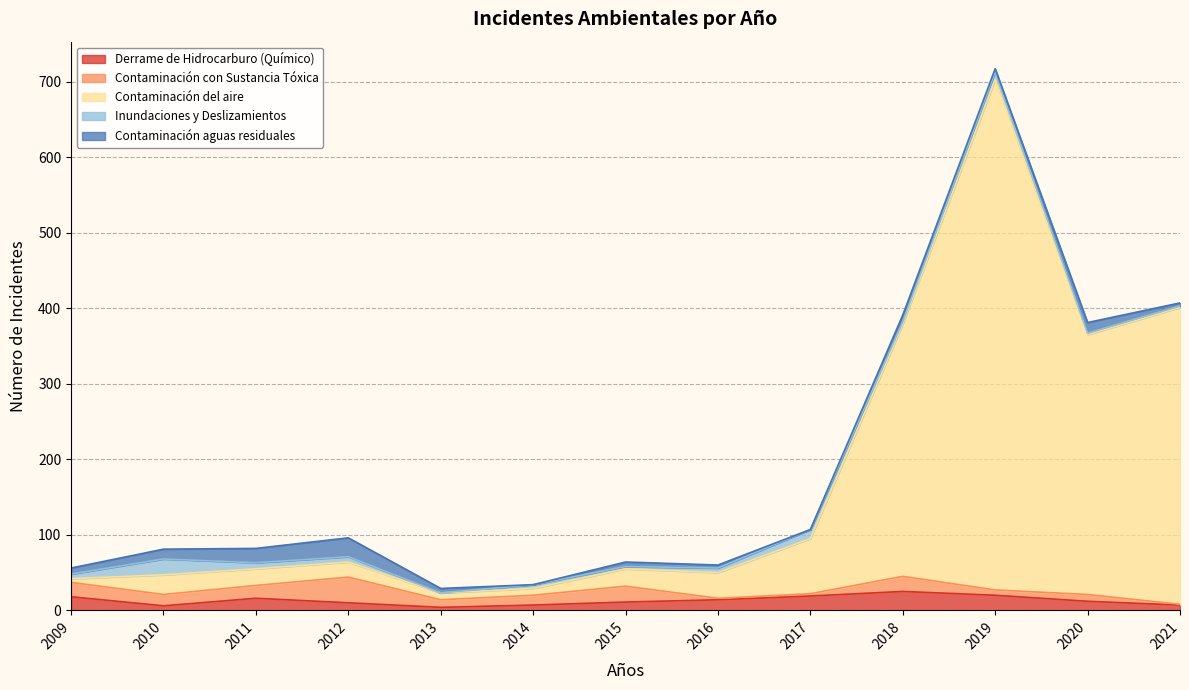

How many data points in Contaminación del aire are less than 26?

6